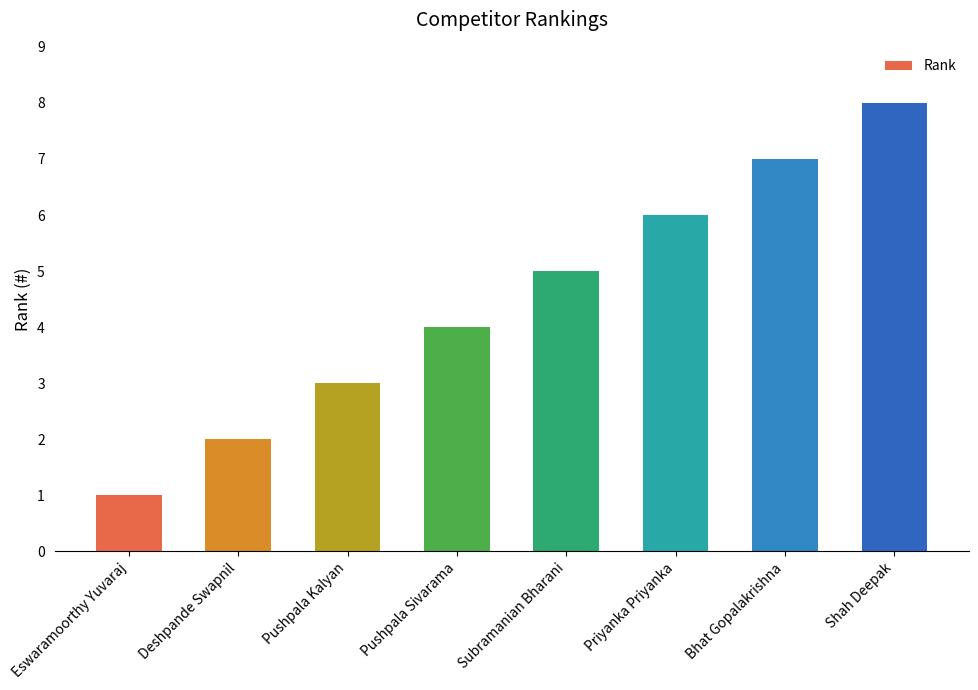

What is the sum of the values at Subramanian Bharani and Priyanka Priyanka?

11